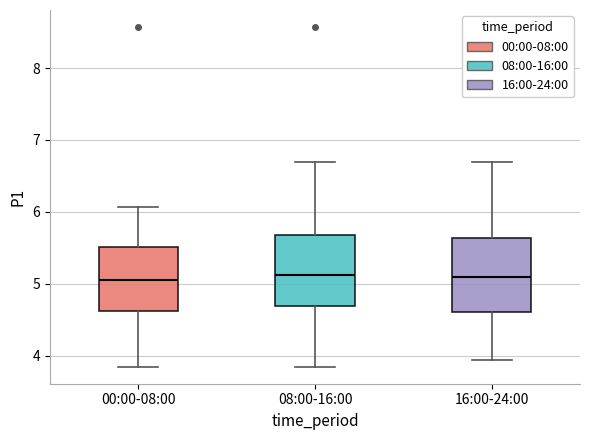

Reading left to right, transcribe this box plot: for each box, give where its median line is, the range the box spans, and where its two whiskers end, as read against the y-axis. The values are not printed on the chart, so give them approximately, as read against the axis.

00:00-08:00: median 5.1, box 4.6 to 5.5, whiskers 3.9 to 6.1
08:00-16:00: median 5.1, box 4.7 to 5.7, whiskers 3.9 to 6.7
16:00-24:00: median 5.1, box 4.6 to 5.6, whiskers 4.0 to 6.7